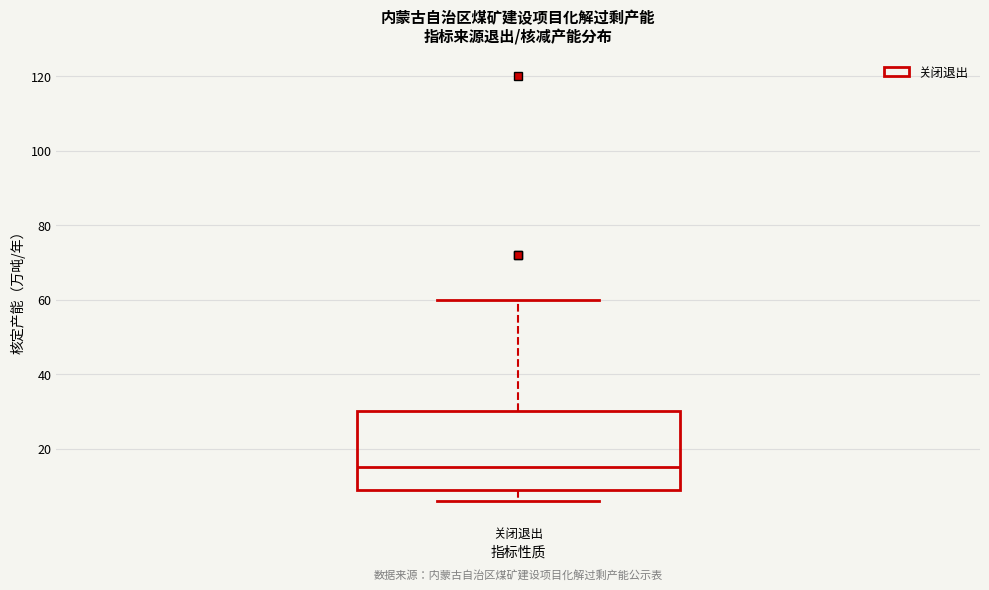

Read this box plot against the y-axis: the position of the median line, the range covered by the box, and the ends of both whiskers. The values are not printed on the chart, so give them approximately, as read against the axis.

median 16, box 10 to 30, whiskers 6 to 60